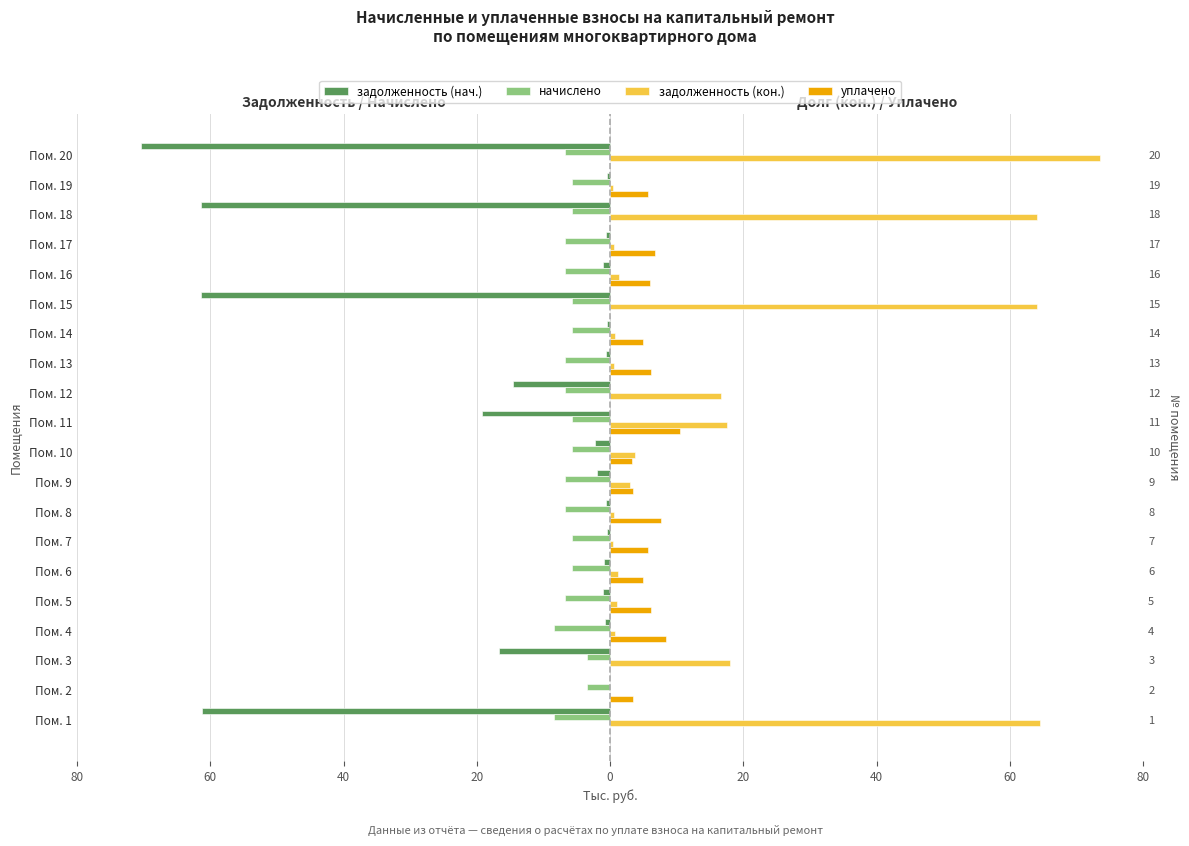

What is the smallest value displayed?

-70.4